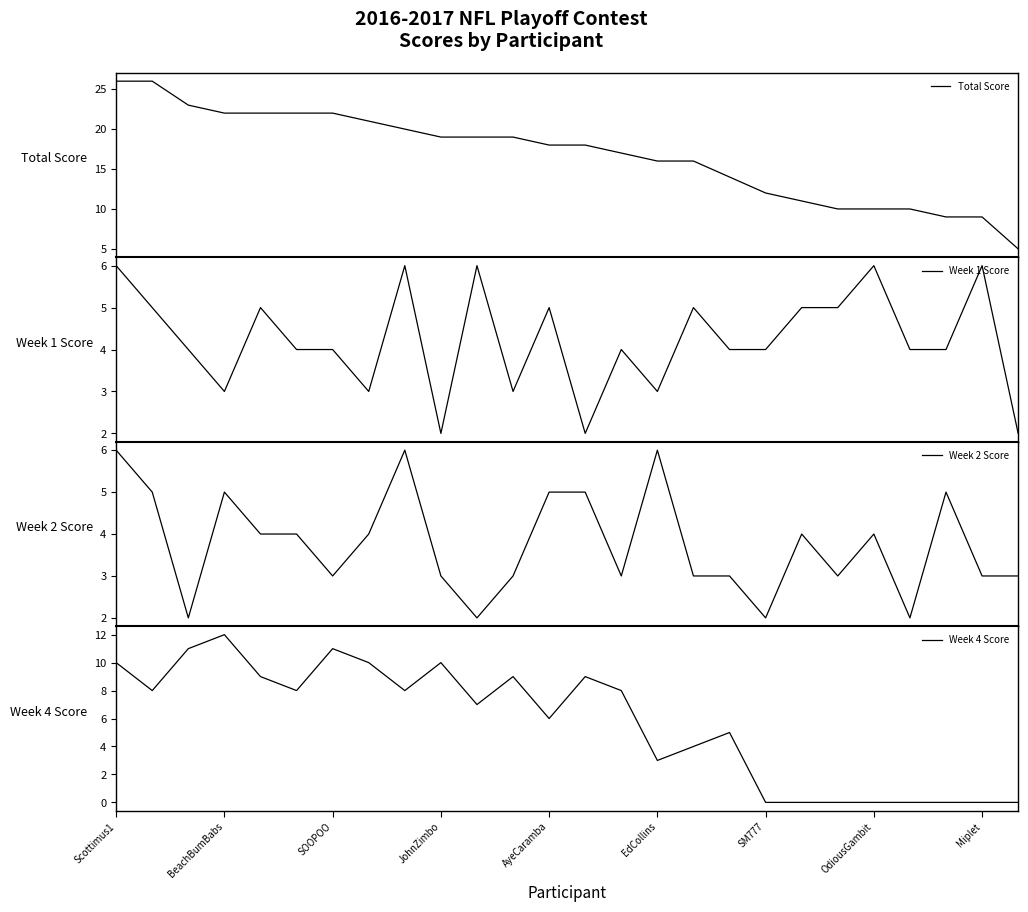

What is the minimum value for Total Score?

5